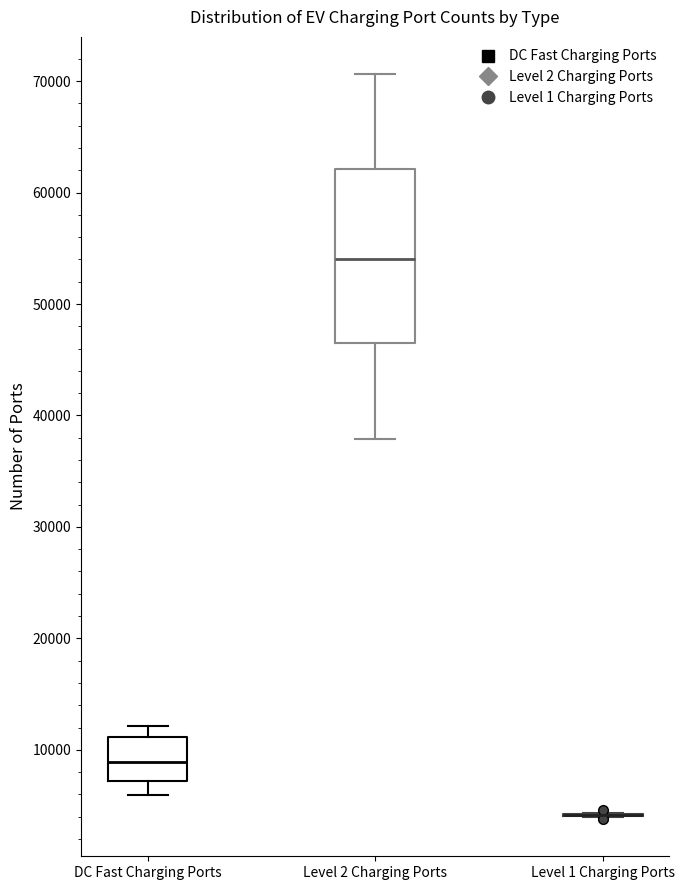

Reading left to right, transcribe this box plot: for each box, give where its median line is, the range the box spans, and where its two whiskers end, as read against the y-axis. The values are not printed on the chart, so give them approximately, as read against the axis.

DC Fast Charging Ports: median 9000, box 7000 to 11000, whiskers 6000 to 12000
Level 2 Charging Ports: median 54000, box 46000 to 62000, whiskers 38000 to 71000
Level 1 Charging Ports: box collapsed to a line at 4000, whiskers 4000 to 4000